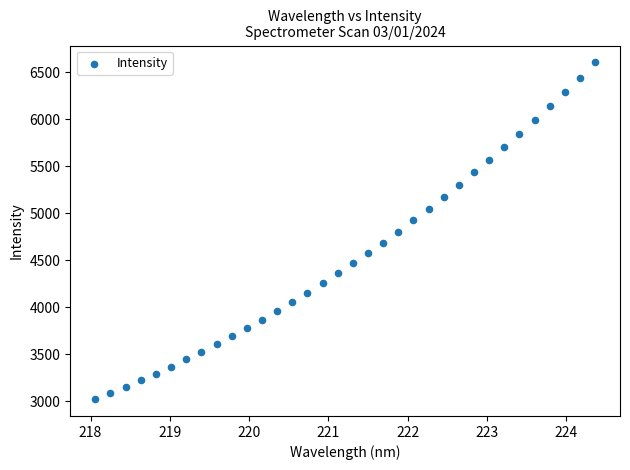

What is the range of X values (max minus min)?

6.3